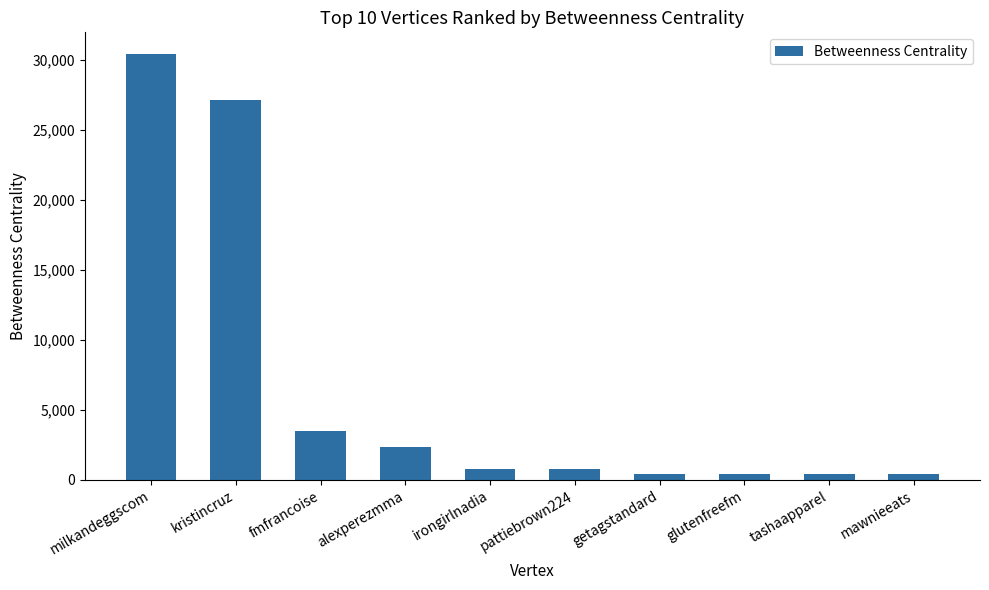

What position from the left is mawnieeats?

10